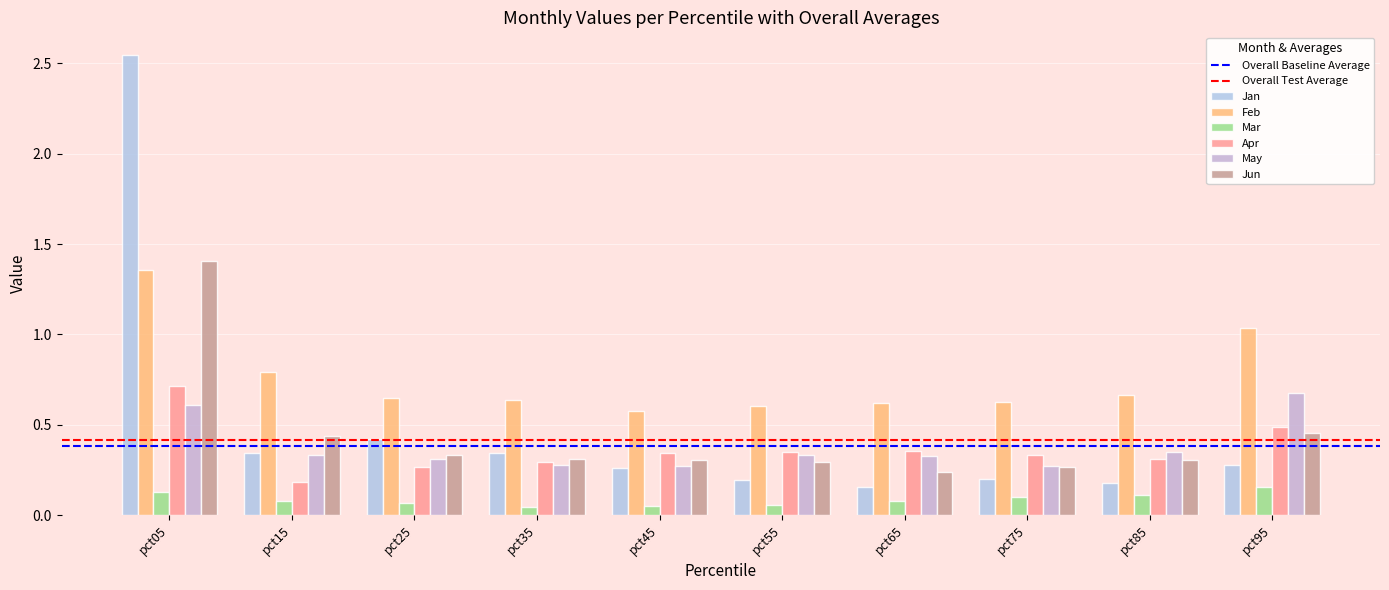

Count the number of data series in this chart.

6